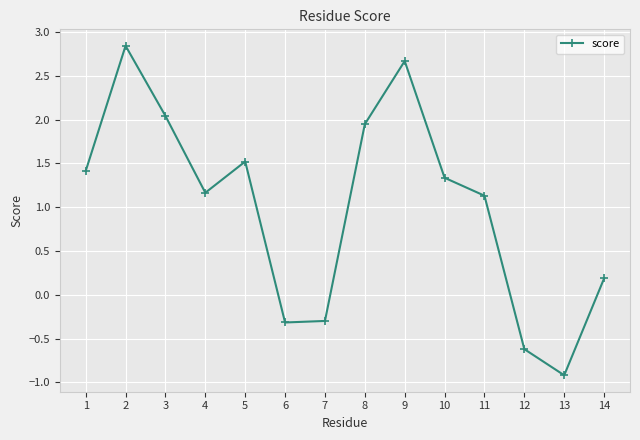

Where is the data nearest to the value 0?

14